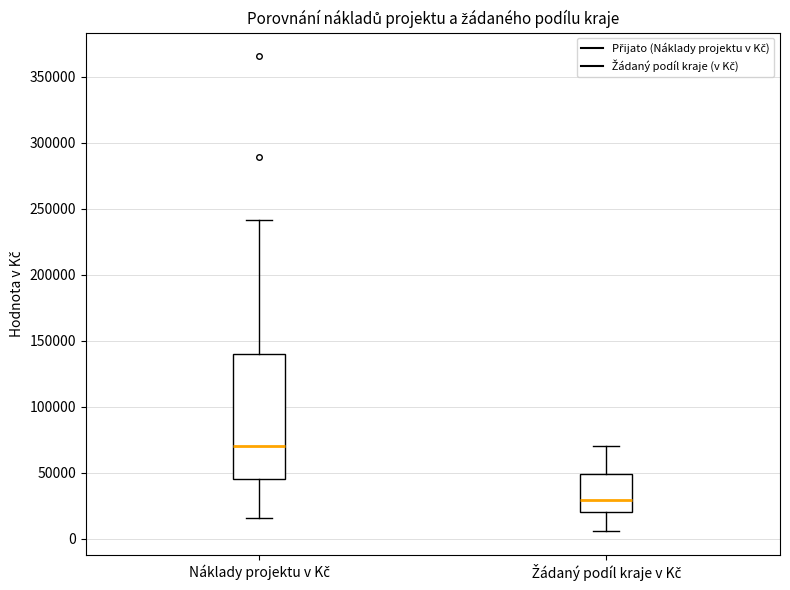

Reading left to right, read every box against the y-axis: the position of its median line, the range the box covers, and the ends of its whiskers. The values are not printed on the chart, so give them approximately, as read against the axis.

Náklady projektu v Kč: median 70000, box 45000 to 140000, whiskers 15000 to 240000
Žádaný podíl kraje v Kč: median 30000, box 20000 to 50000, whiskers 5000 to 70000